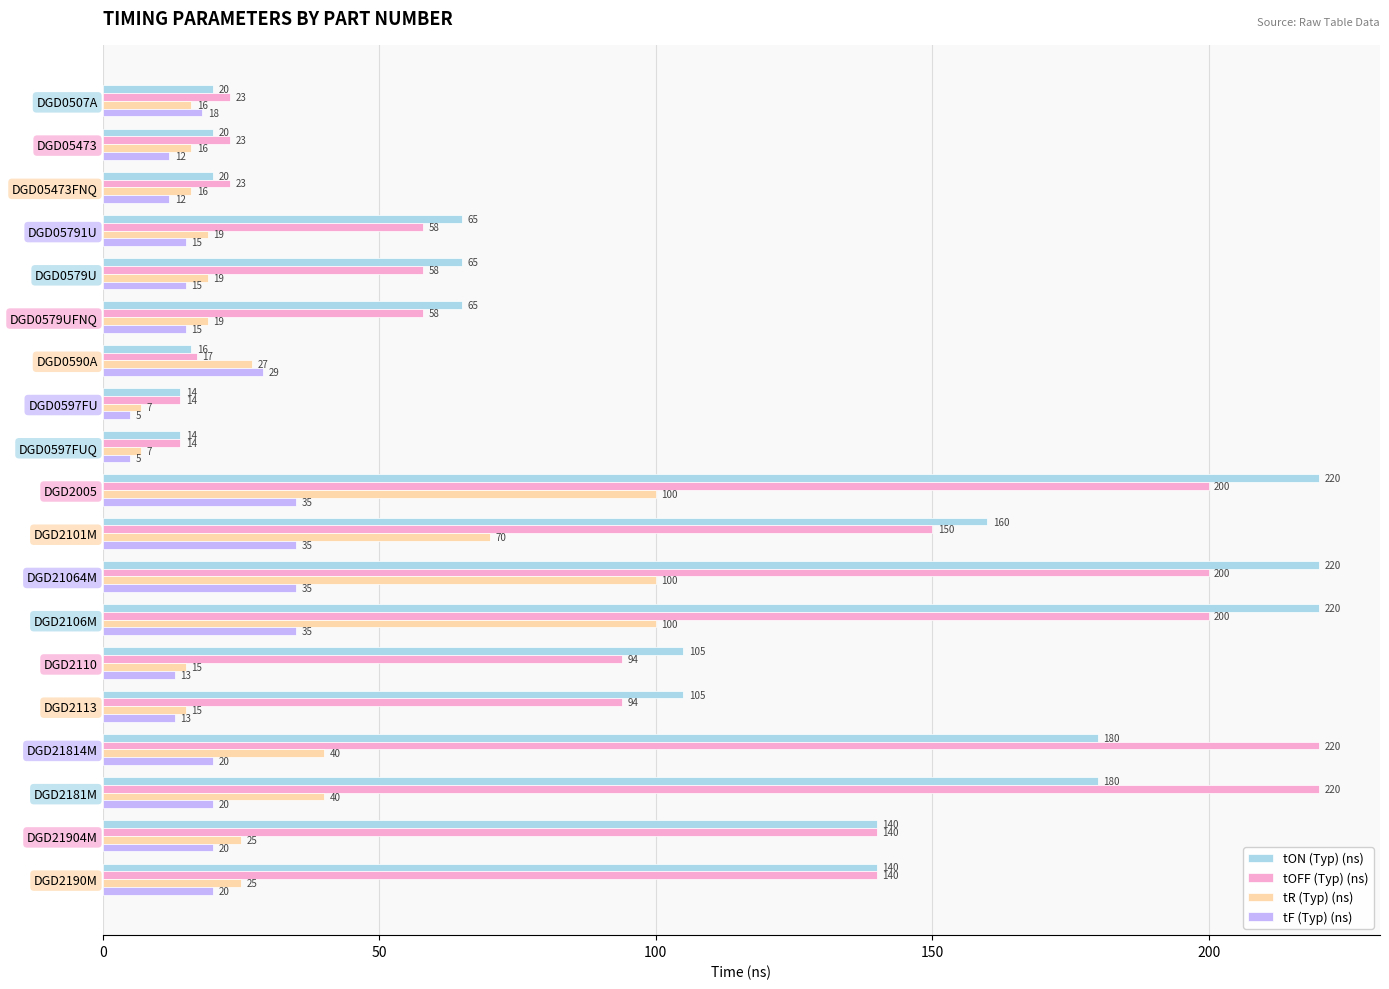

At DGD05473, list the series in order from largest to smallest.

tOFF (Typ) (ns), tON (Typ) (ns), tR (Typ) (ns), tF (Typ) (ns)